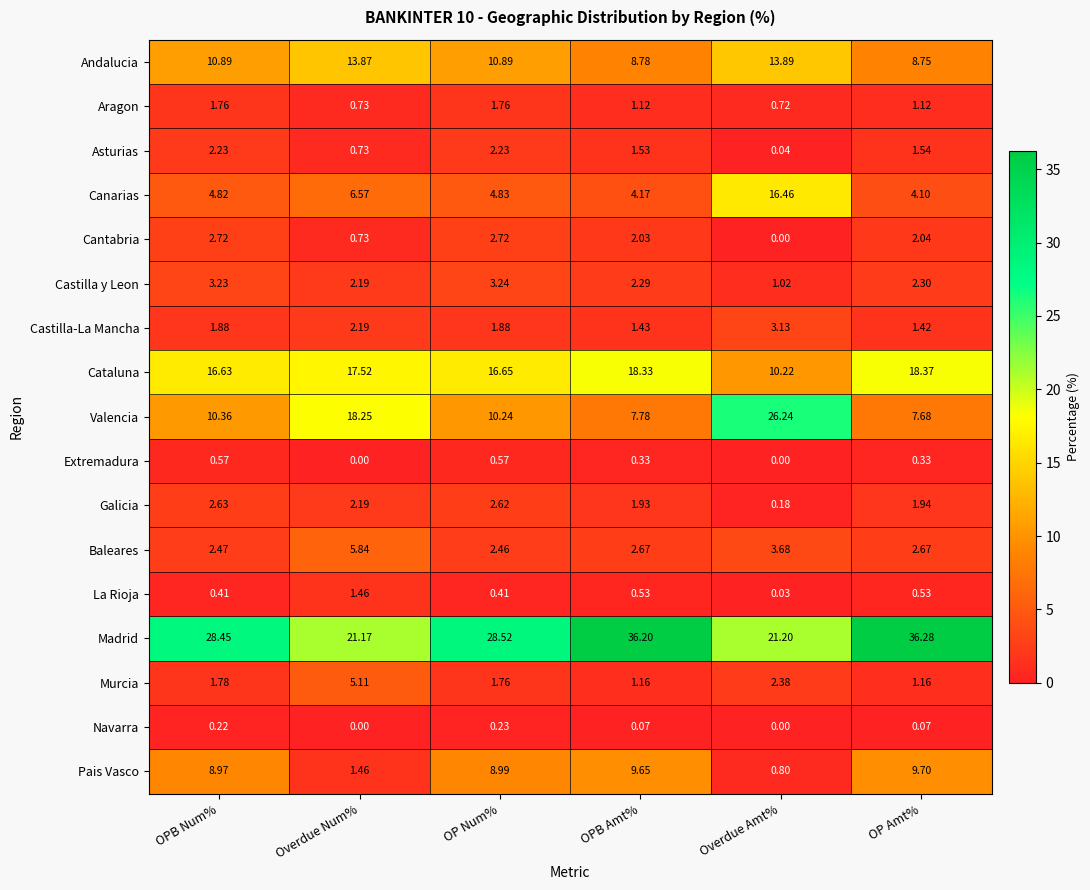

At which label is Castilla y Leon closest to 2?

Overdue Num%